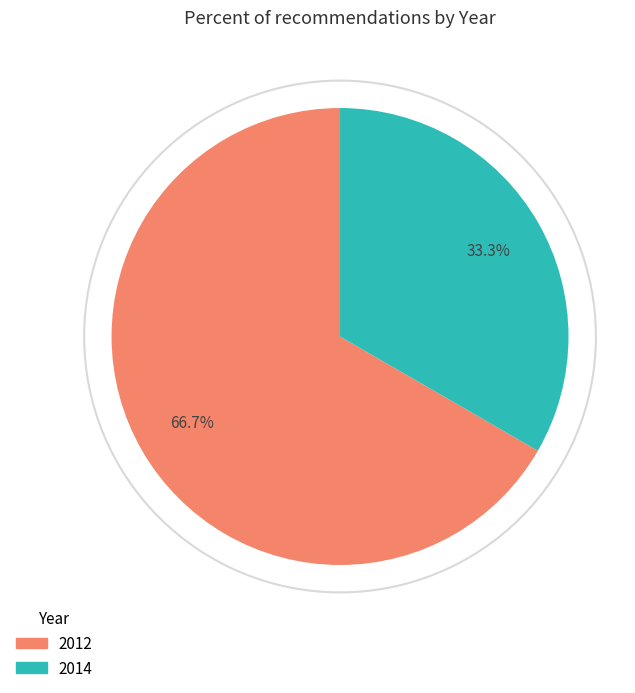

Is there a majority slice in this chart?

Yes